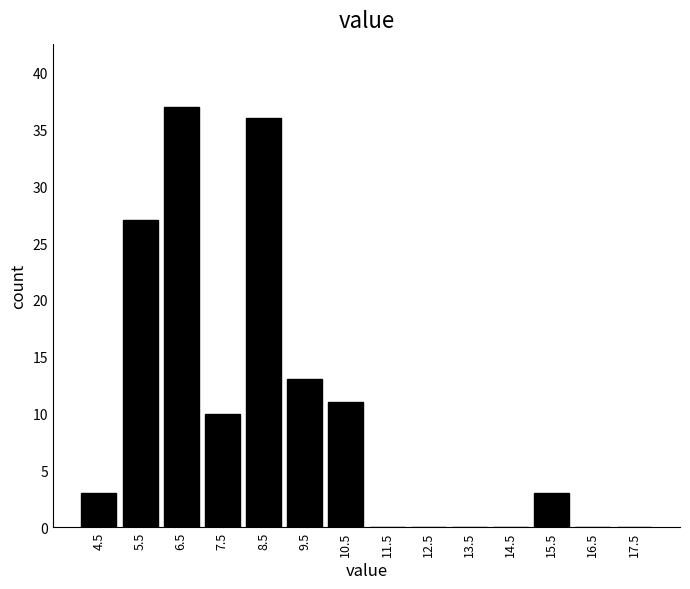

What is the height of the bar covering 8 to 9 on the x-axis? The values are not printed on the chart, so give them approximately, as read against the axis.

36